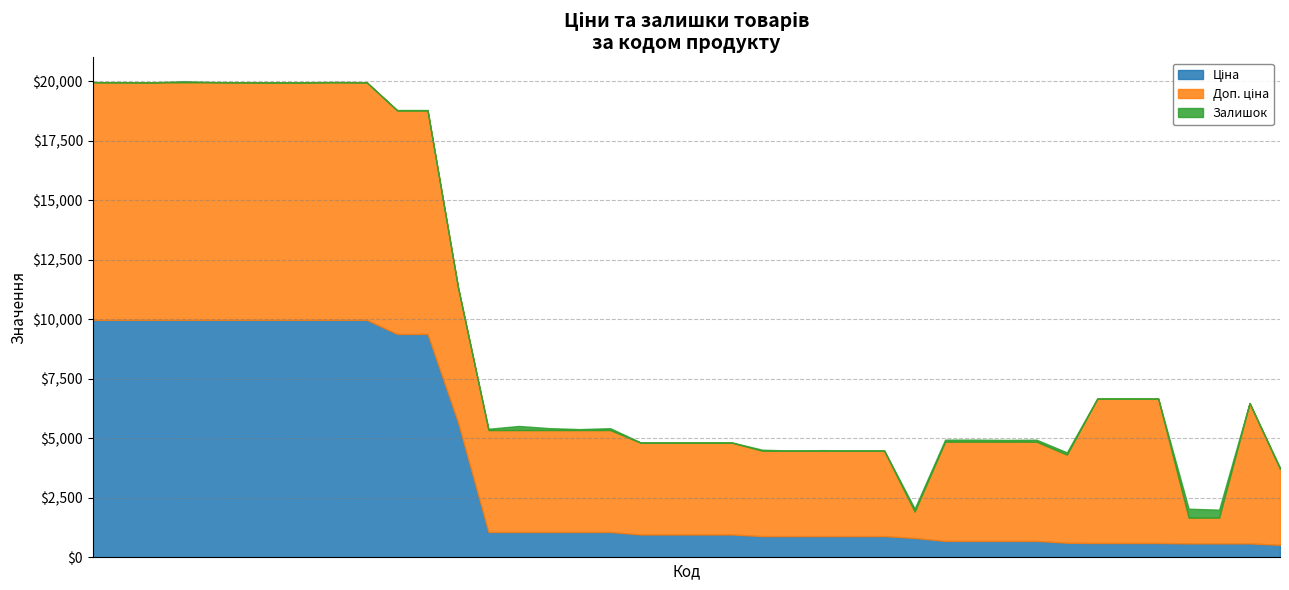

Which series has the largest total across all categories?

Доп. ціна